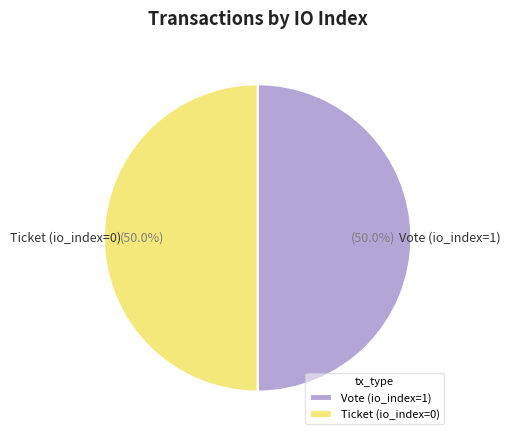

What portion of the pie excludes Ticket (io_index=0)?

50.0%